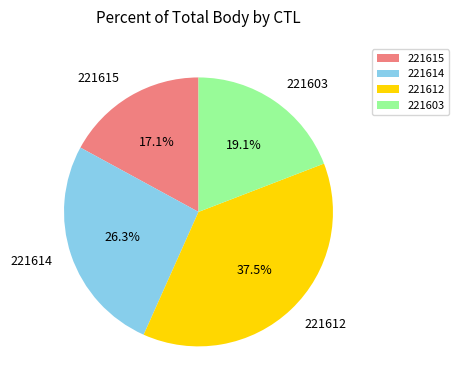

Which slice is the smallest?

221615